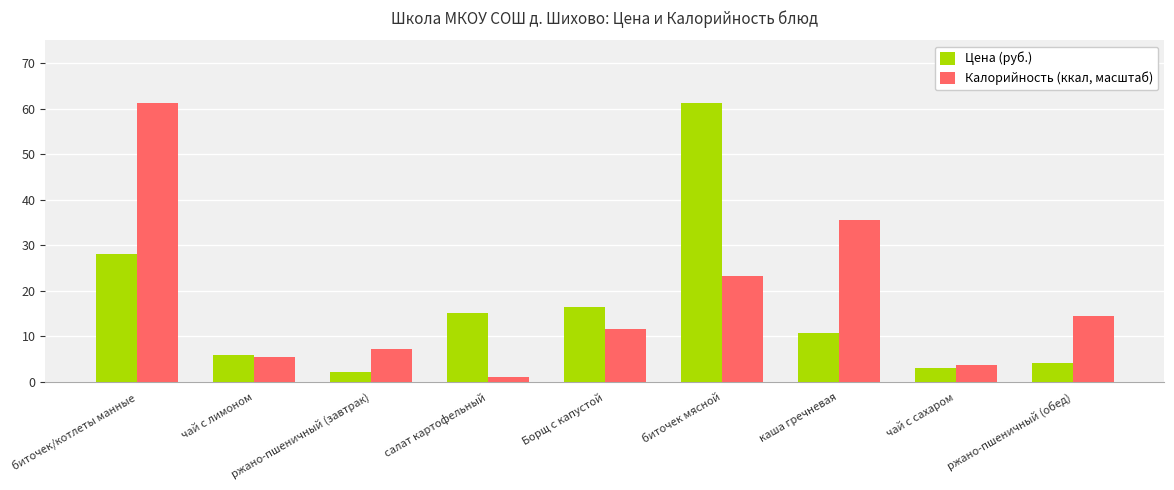

At which category does the chart reach its minimum across all series?

салат картофельный